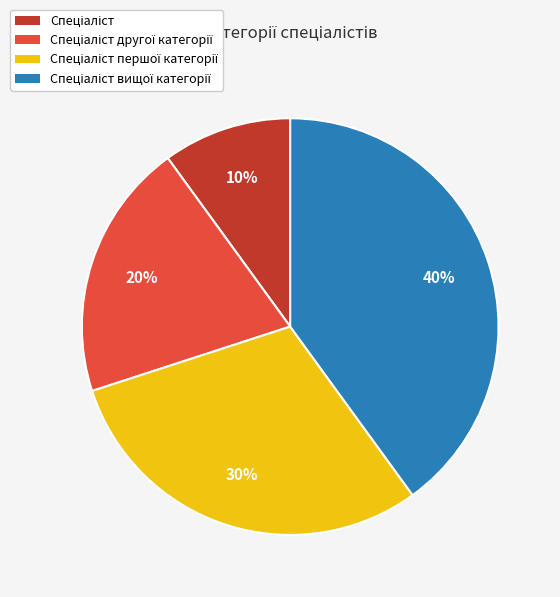

Is there any slice that represents more than half of the pie?

No